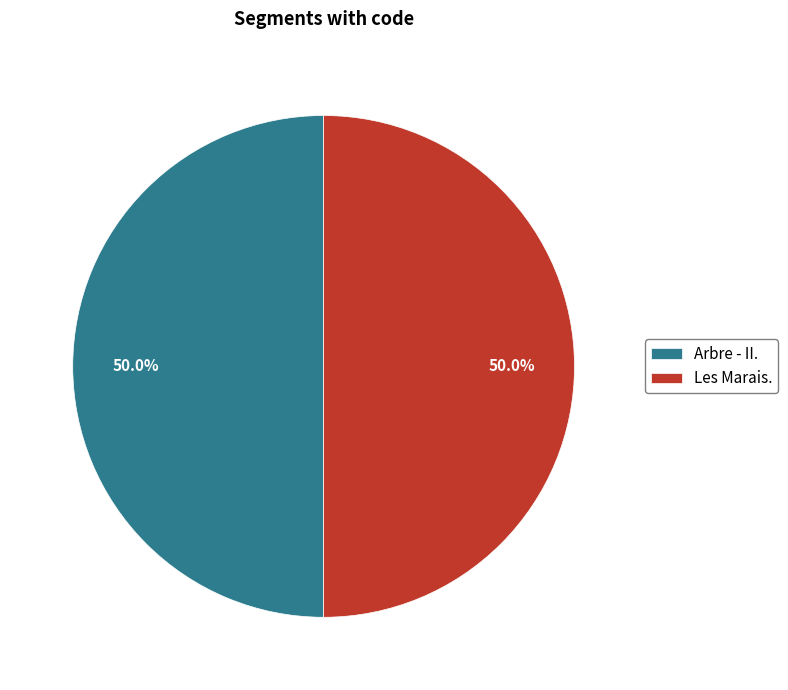

Combined, do Les Marais. and Arbre - II. account for over 50%?

Yes